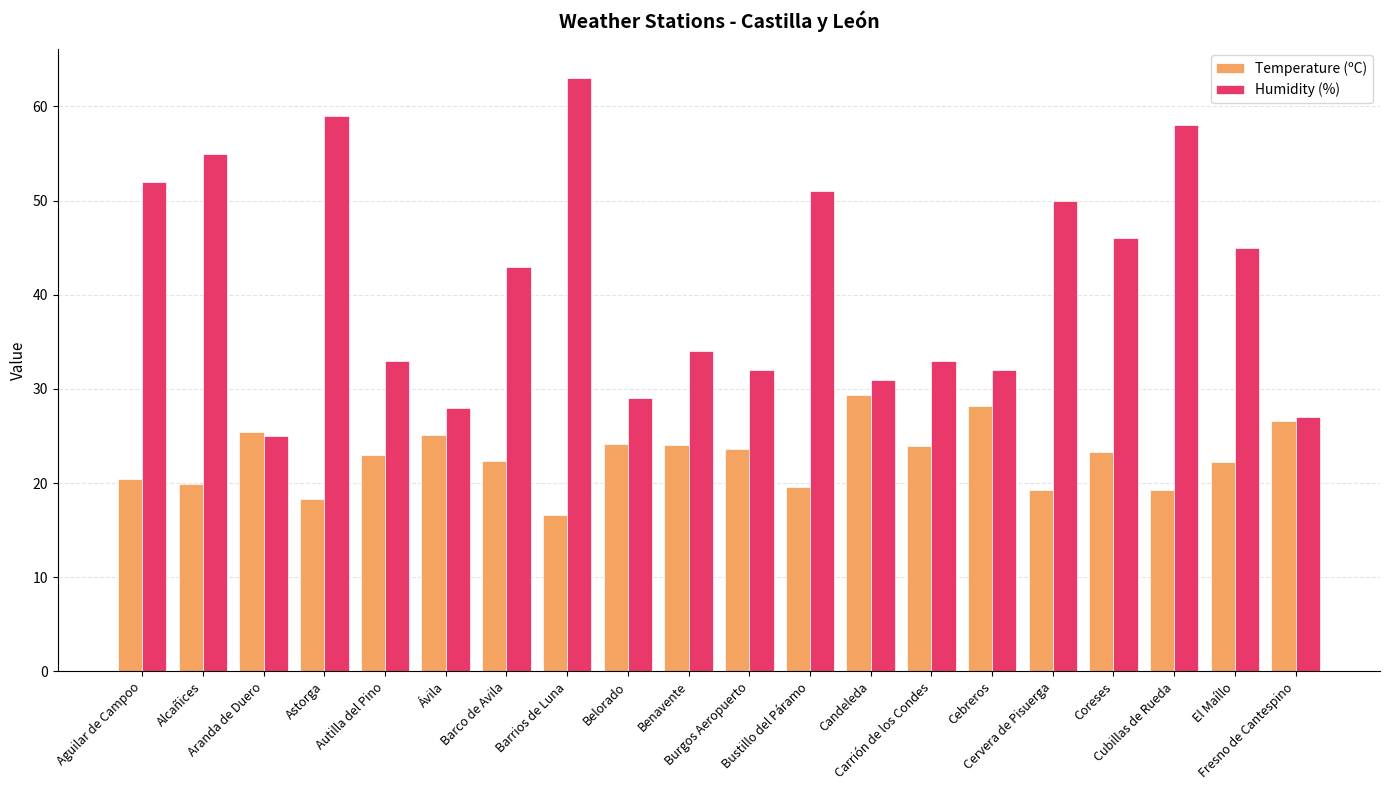

What is the difference between the highest and lowest values at Cubillas de Rueda?

38.7